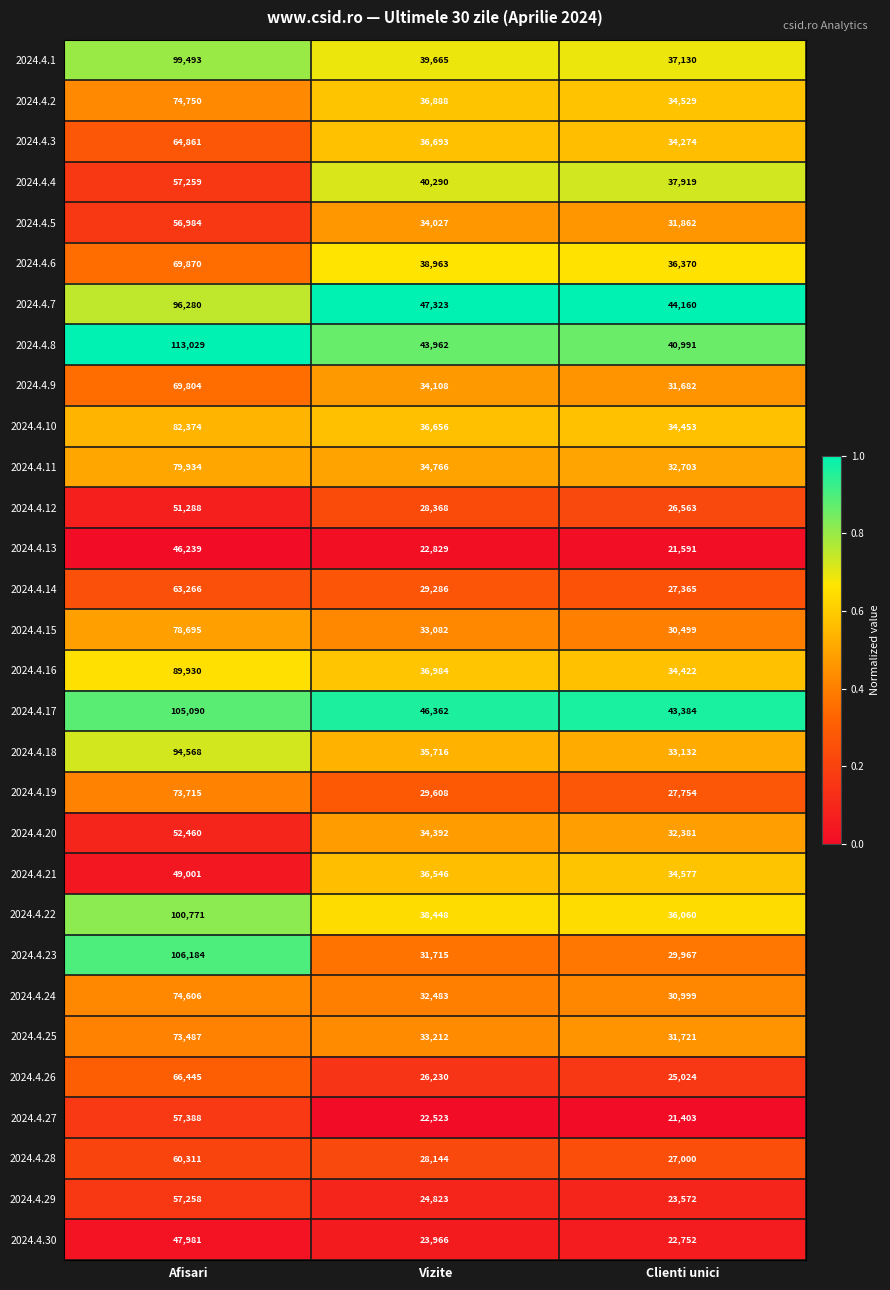

What is the sum of all 2024.4.24 values?

138088